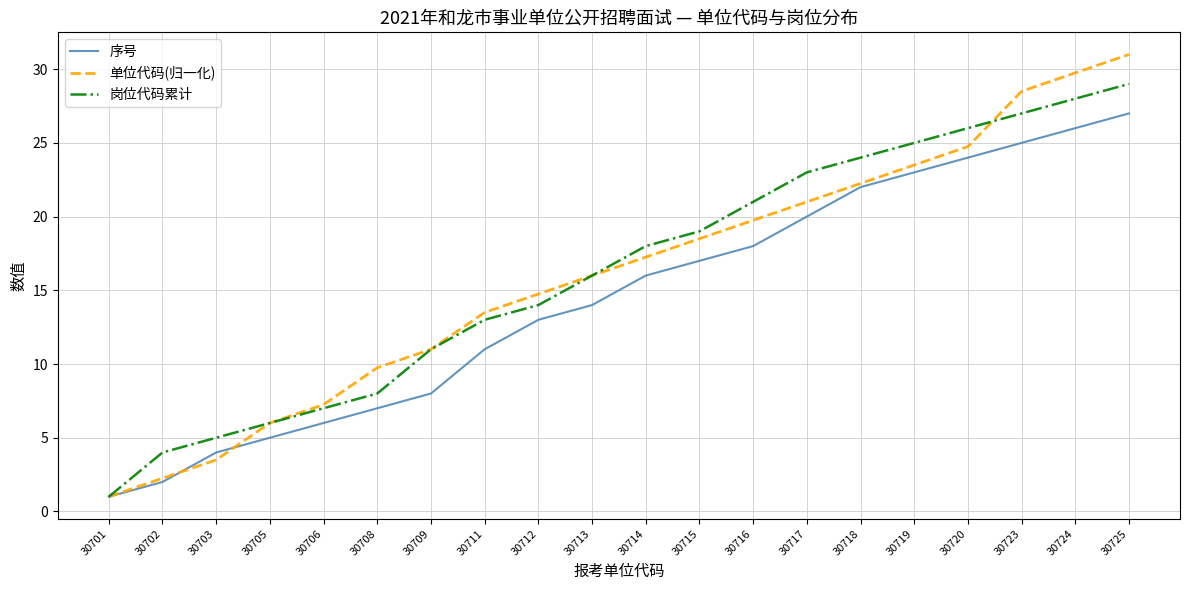

What is the highest value of the 岗位代码累计 series?

29.0